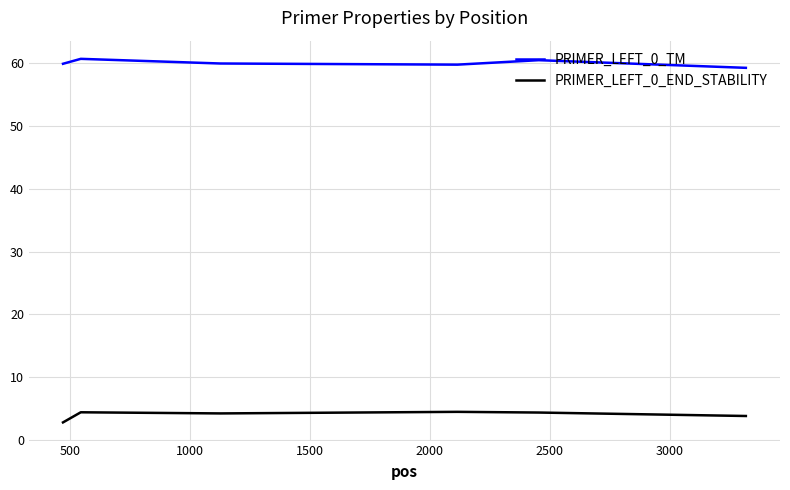

Does the chart have visible grid lines?

Yes